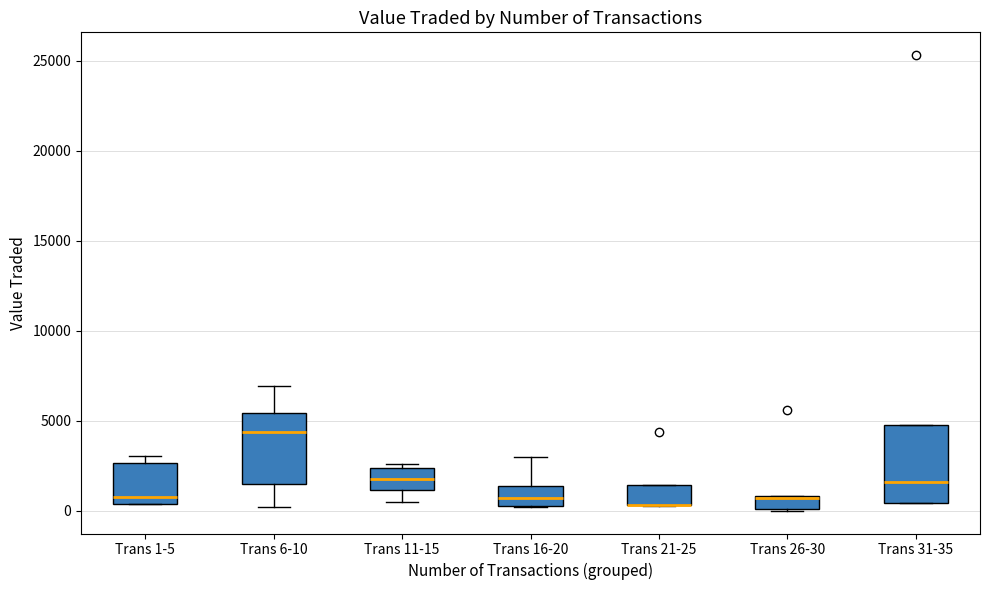

Where does the lower whisker of the box for Trans 11-15 end on the y-axis? The values are not printed on the chart, so give them approximately, as read against the axis.

500